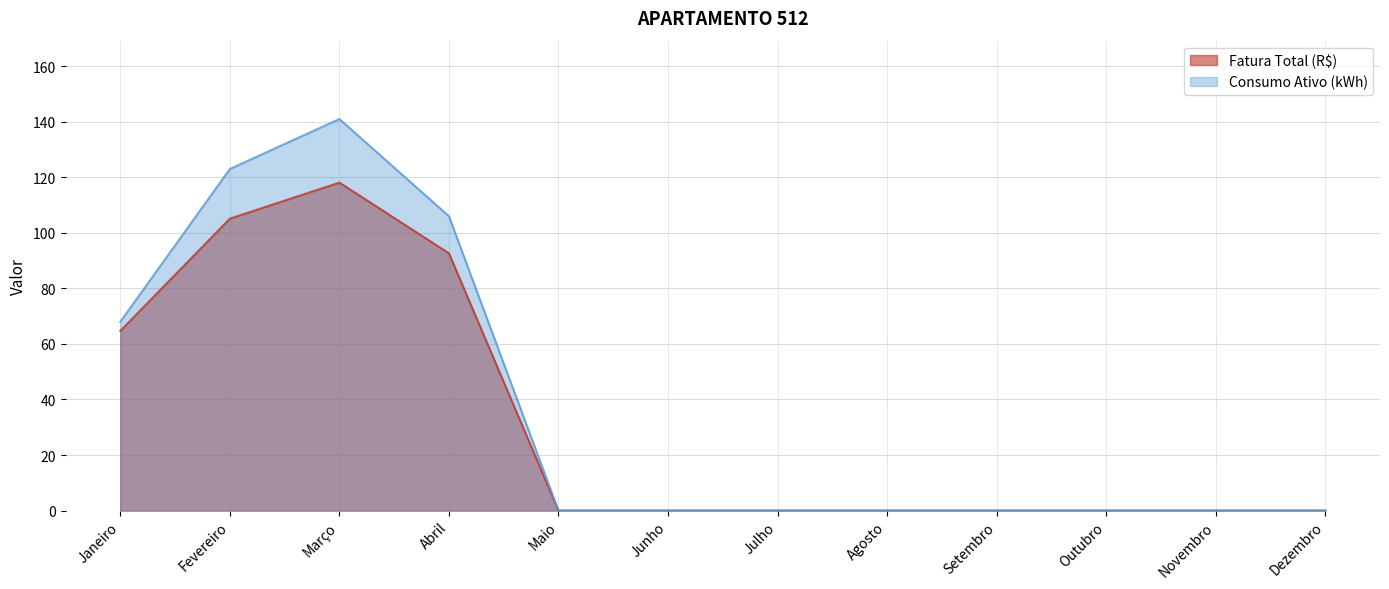

Where is Fatura Total (R$) nearest to the value 59?

Janeiro